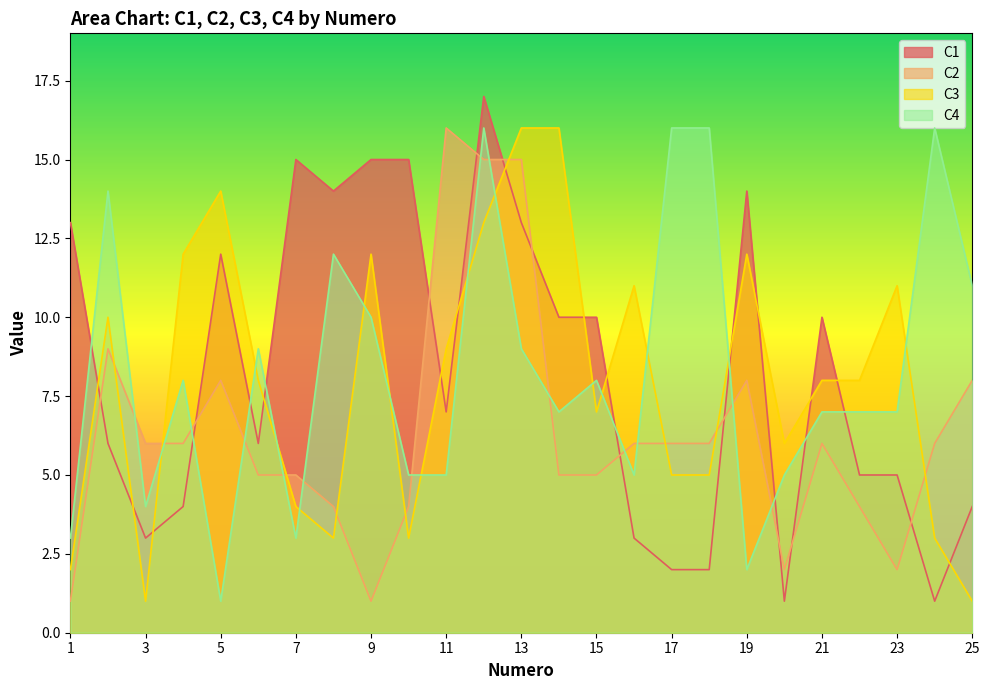

Rank the categories by C4 value from highest to lowest.

12, 17, 18, 24, 2, 8, 25, 9, 6, 13, 4, 15, 14, 21, 22, 23, 10, 11, 16, 20, 3, 1, 7, 19, 5